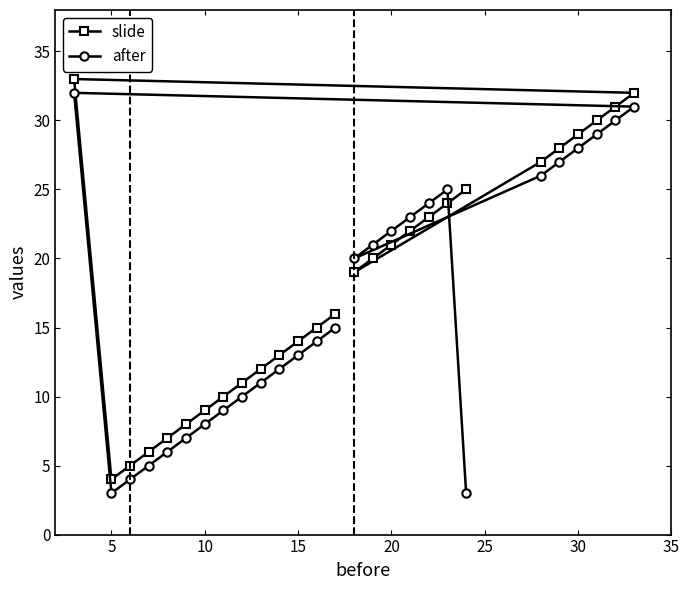

Reading left to right, extract all data points from this chart.

slide: 33	4	5	6	7	8	9	10	11	12	13	14	15	16	19	20	21	22	23	24	25	27	28	29	30	31	32
after: 32	3	4	5	6	7	8	9	10	11	12	13	14	15	20	21	22	23	24	25	3	26	27	28	29	30	31